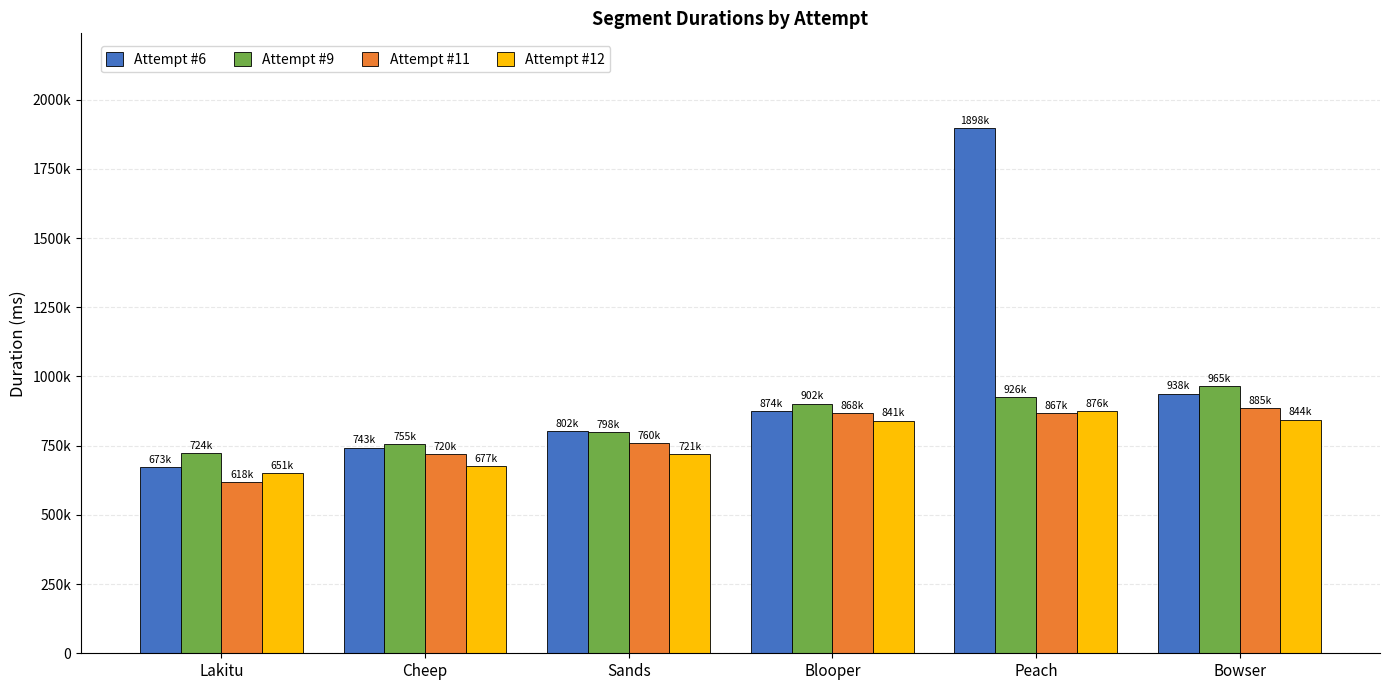

What is the label of the 5th bar from the right?

Cheep